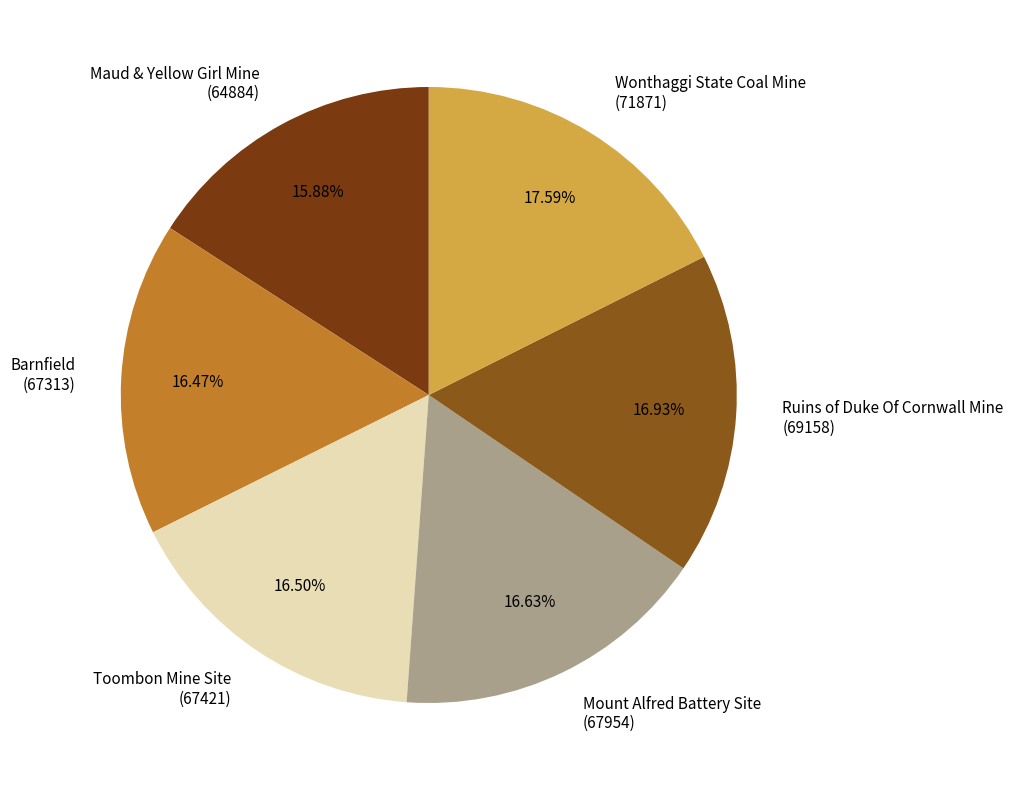

Which has a higher value, Maud & Yellow Girl Mine or Mount Alfred Battery Site?

Mount Alfred Battery Site